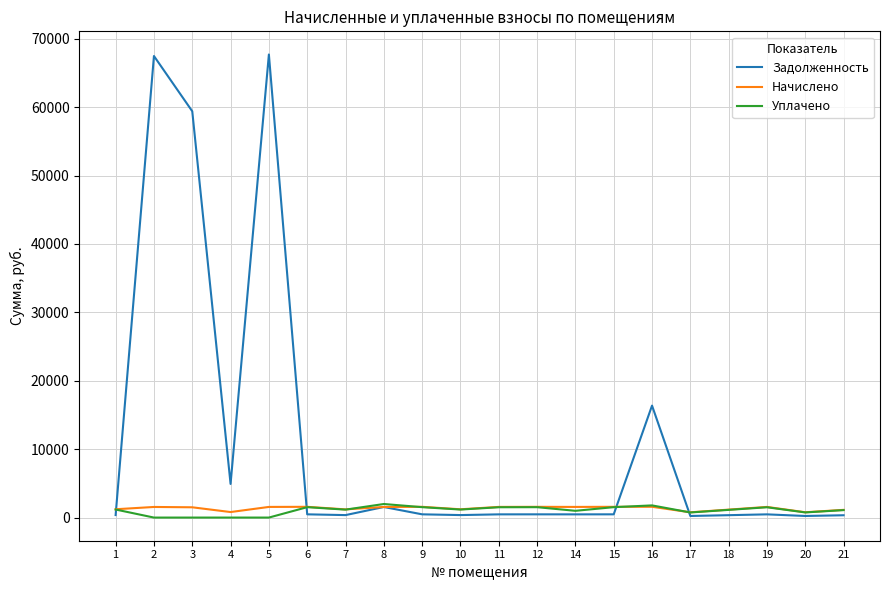

Where do Уплачено and Задолженность first cross each other?

1 and 2